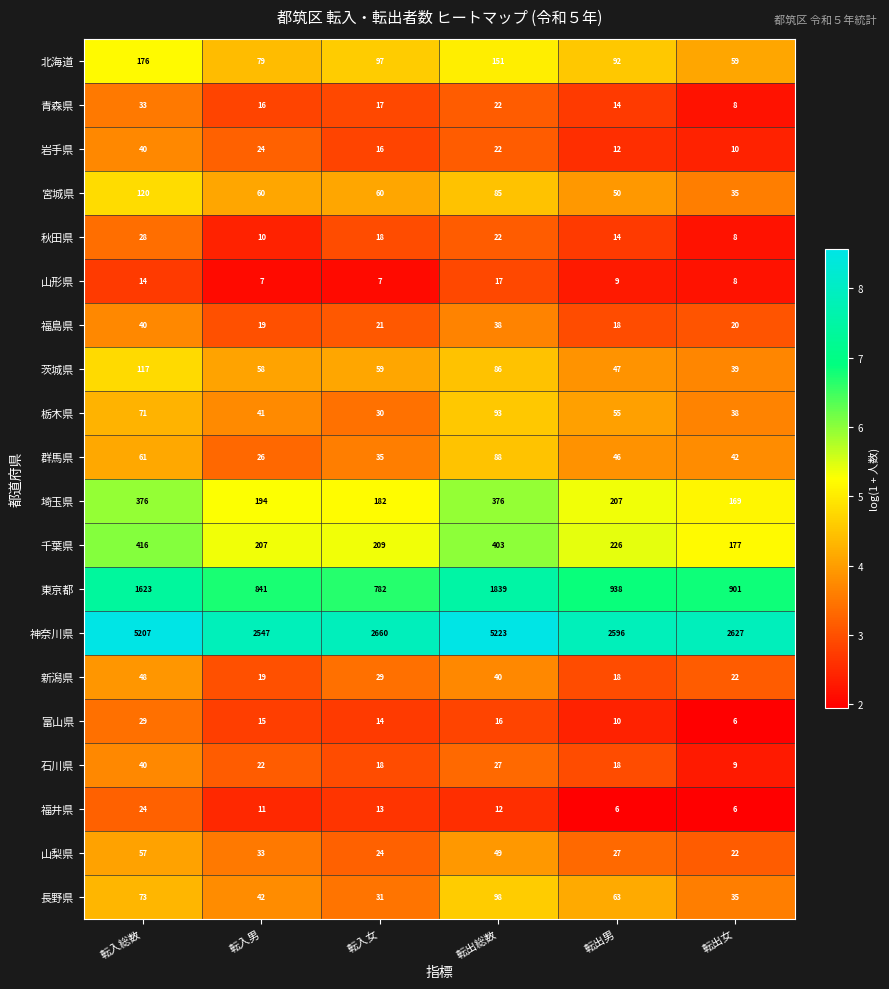

Count the 秋田県 values in the range 10 to 22.

4